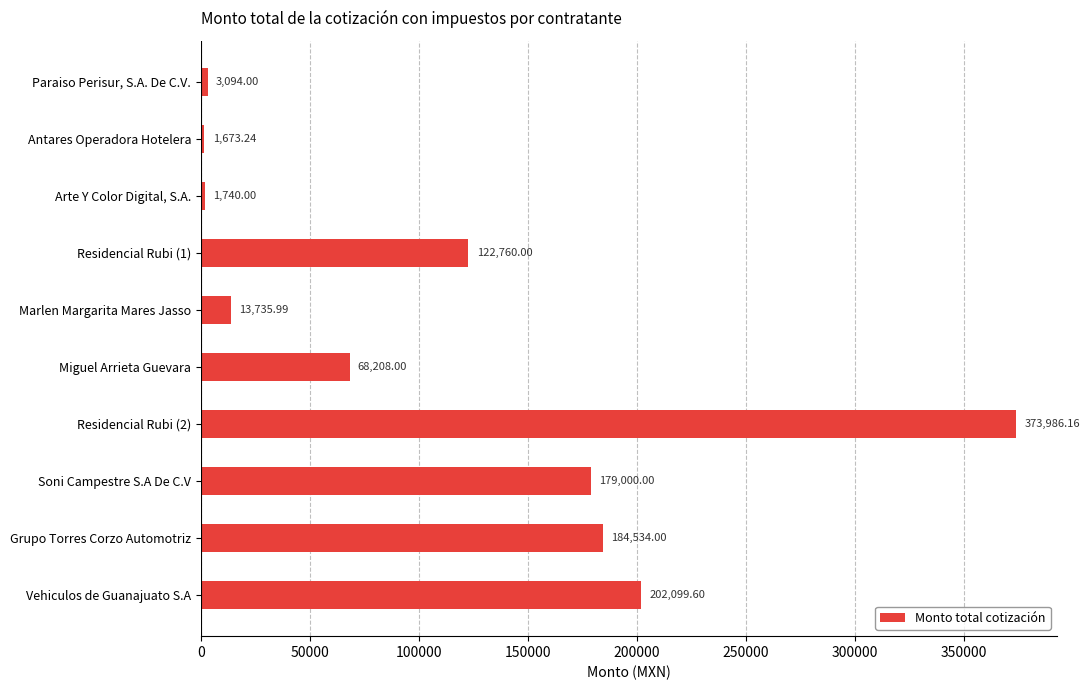

How many bars are there in total?

10